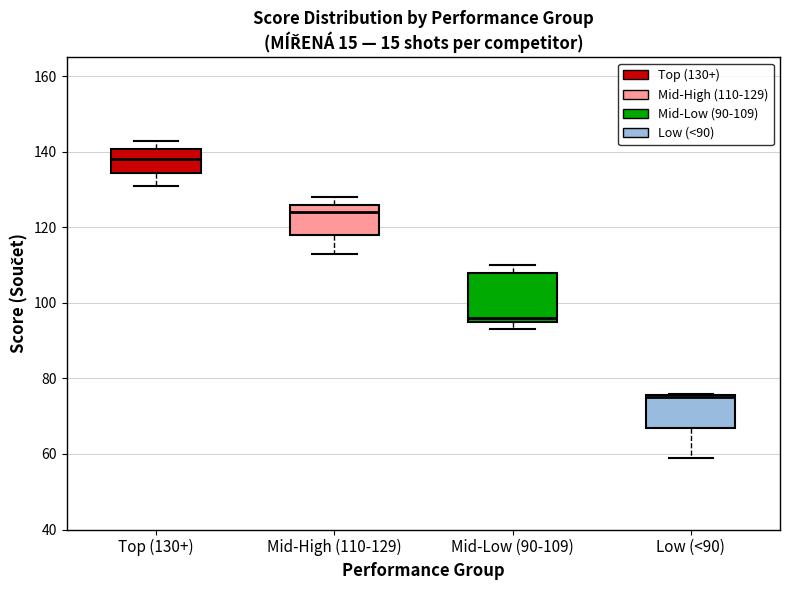

Reading left to right, read every box against the y-axis: the position of its median line, the range the box covers, and the ends of its whiskers. The values are not printed on the chart, so give them approximately, as read against the axis.

Top (130+): median 138, box 134 to 140, whiskers 132 to 144
Mid-High (110-129): median 124, box 118 to 126, whiskers 114 to 128
Mid-Low (90-109): median 96 (just above the box's lower edge), box 96 to 108, whiskers 94 to 110
Low (<90): median 76, box 68 to 76, whiskers 60 to 76